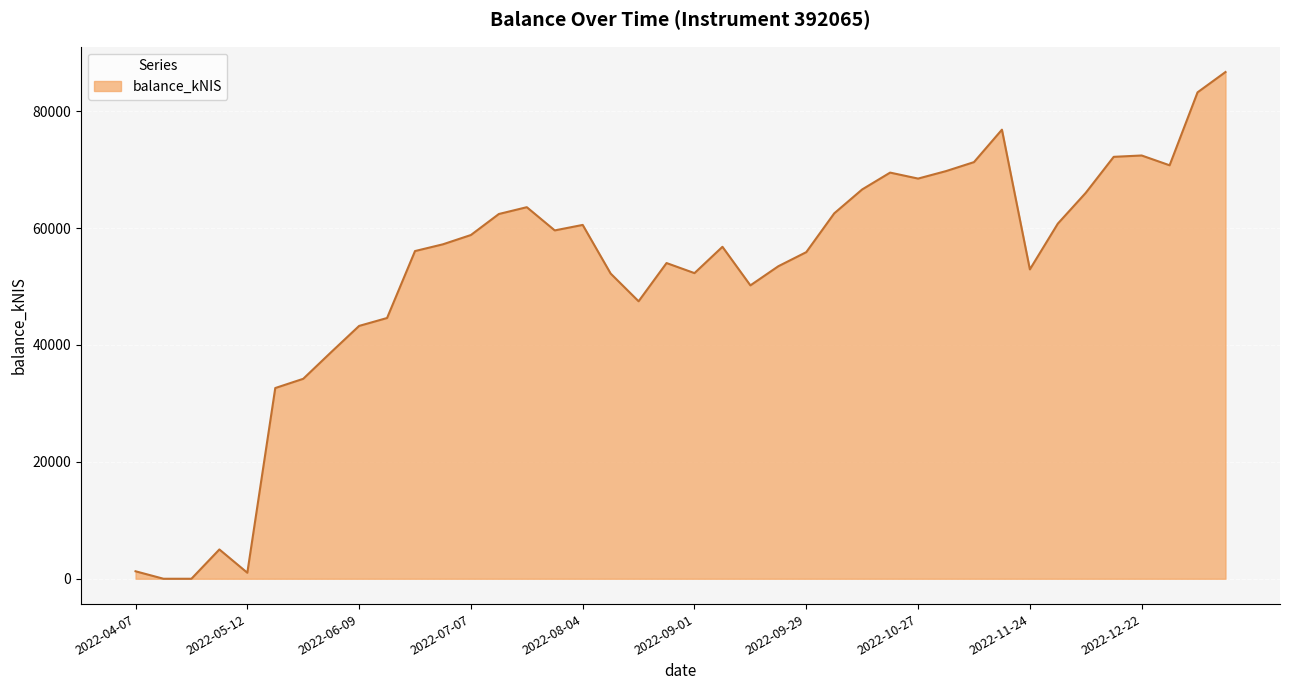

What is the greatest value displayed?

86694.8